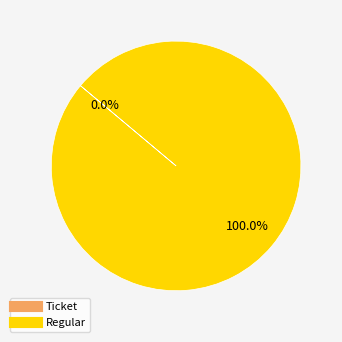

To the nearest percent, what portion does Regular represent?

100%